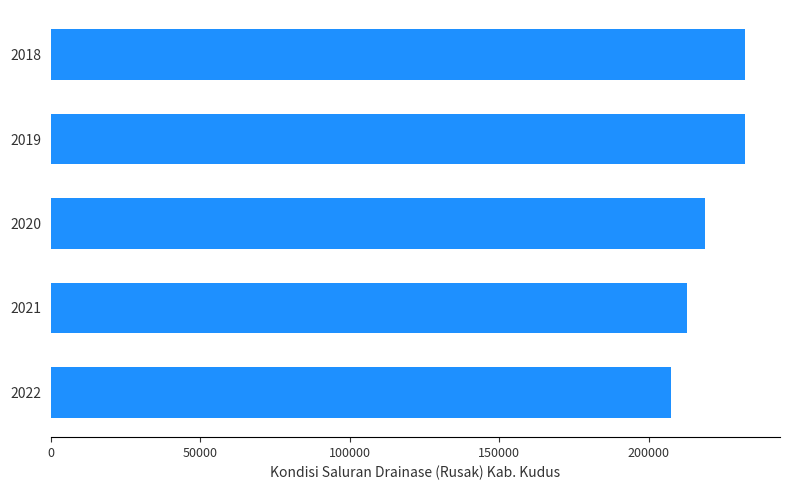

How many data points are less than 218743?

2